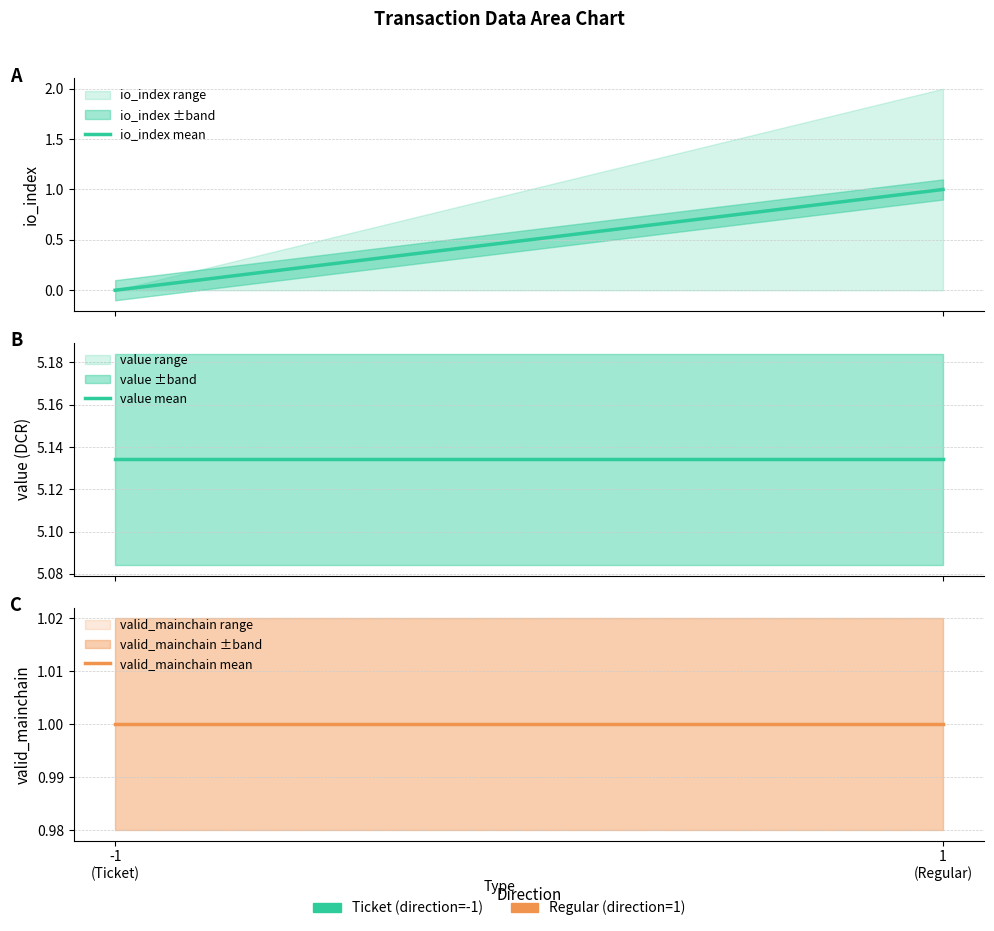

What value does the valid_mainchain mean series have at -1
(Ticket)?

1.0